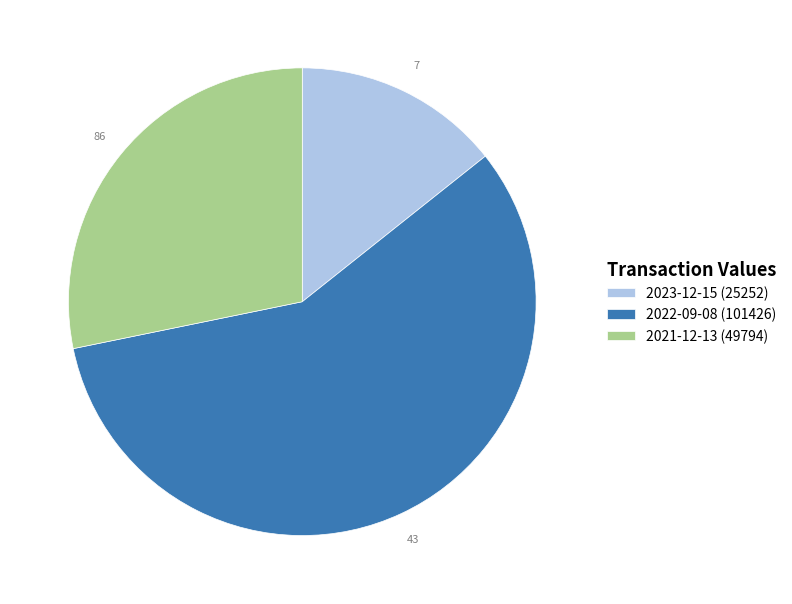

Is the sum of 2023-12-15 (25252) and 2022-09-08 (101426) greater than half?

Yes